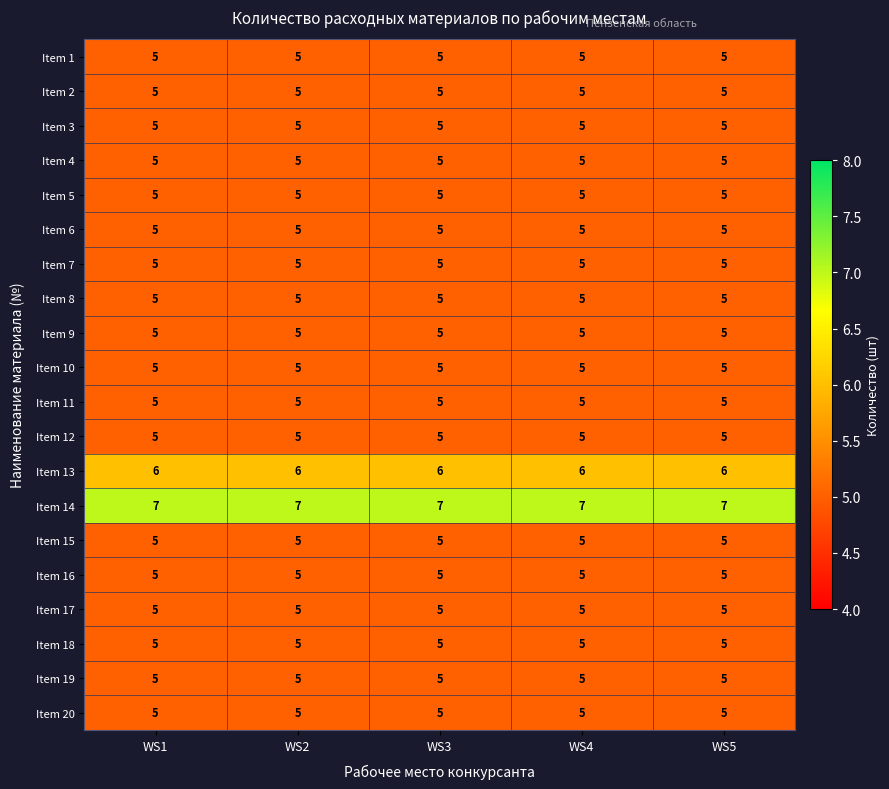

The Item 8 series shows 2 at WS5. True or false?

False